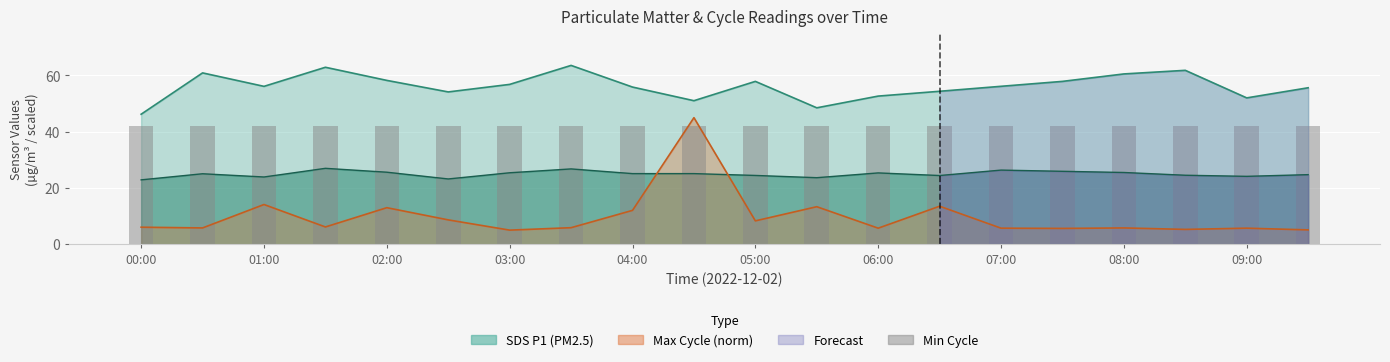

List the labels in order of SDS_P1 value, largest first.

03:30, 01:30, 08:30, 00:30, 08:00, 02:00, 05:00, 07:30, 03:00, 07:00, 01:00, 04:00, 09:30, 06:30, 02:30, 06:00, 09:00, 04:30, 05:30, 00:00